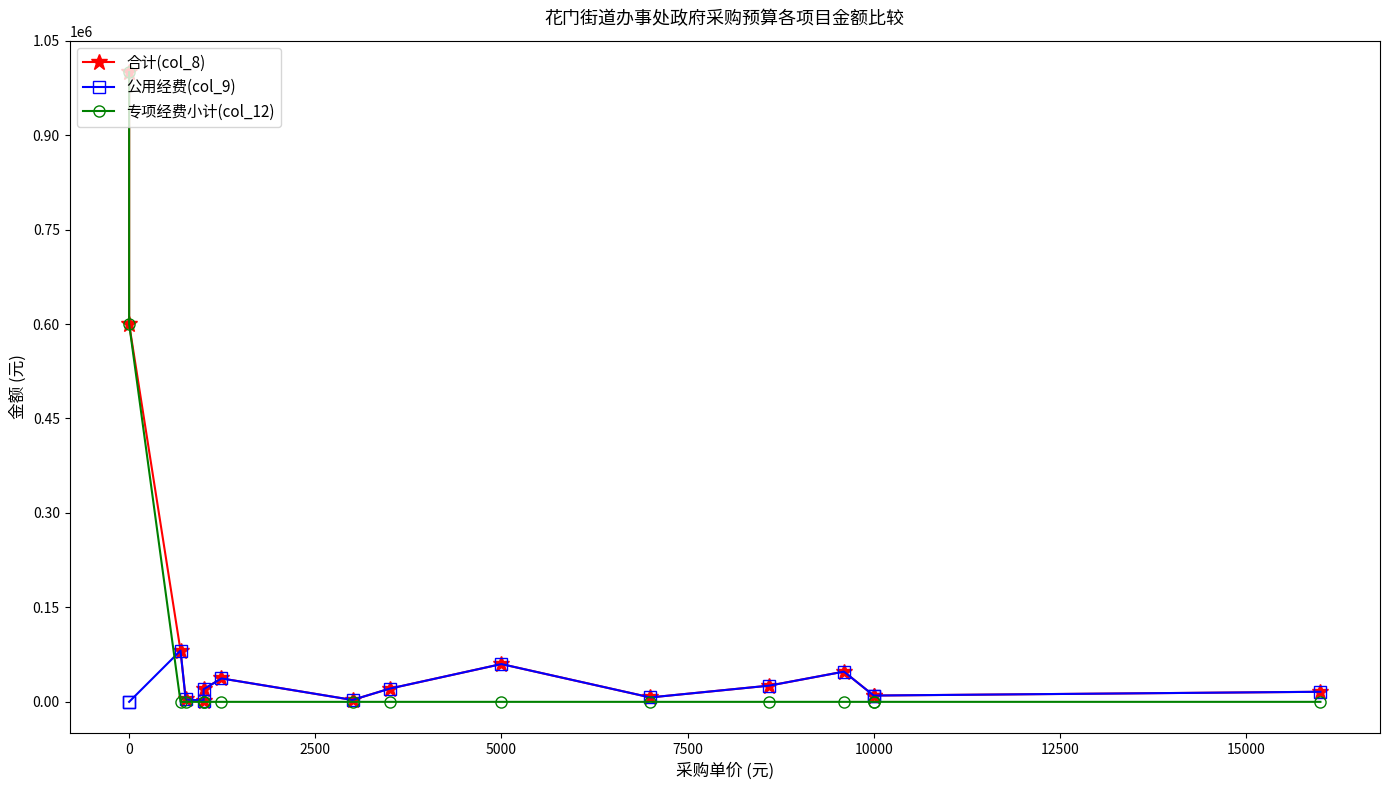

At how many categories does at least one series exceed 767285?

1